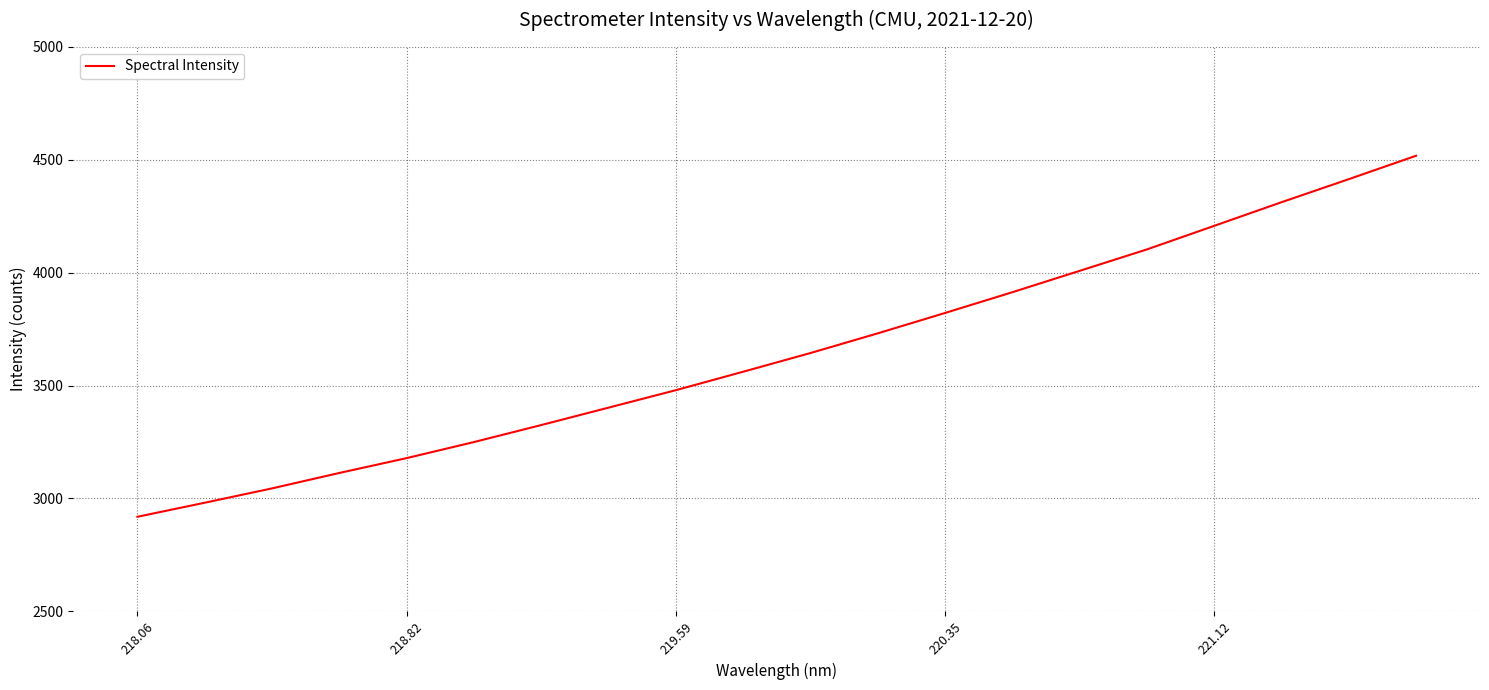

What is the minimum value shown in the chart?

2918.3